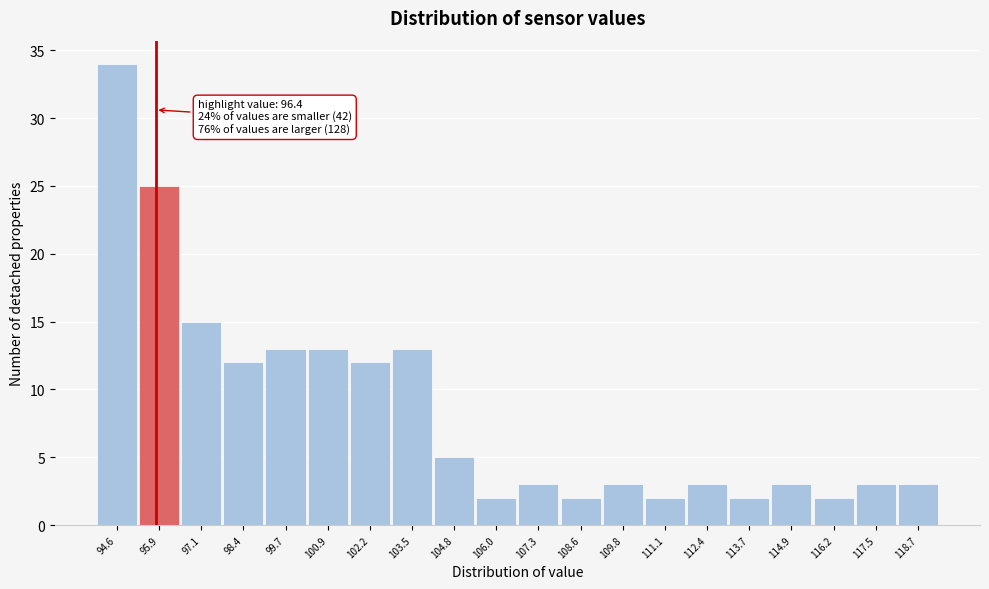

Reading right to left, transcribe all the data shown in this chart.

118.7=3	117.5=3	116.2=2	114.9=3	113.7=2	112.4=3	111.1=2	109.8=3	108.6=2	107.3=3	106.0=2	104.8=5	103.5=13	102.2=12	100.9=13	99.7=13	98.4=12	97.1=15	95.9=25	94.6=34